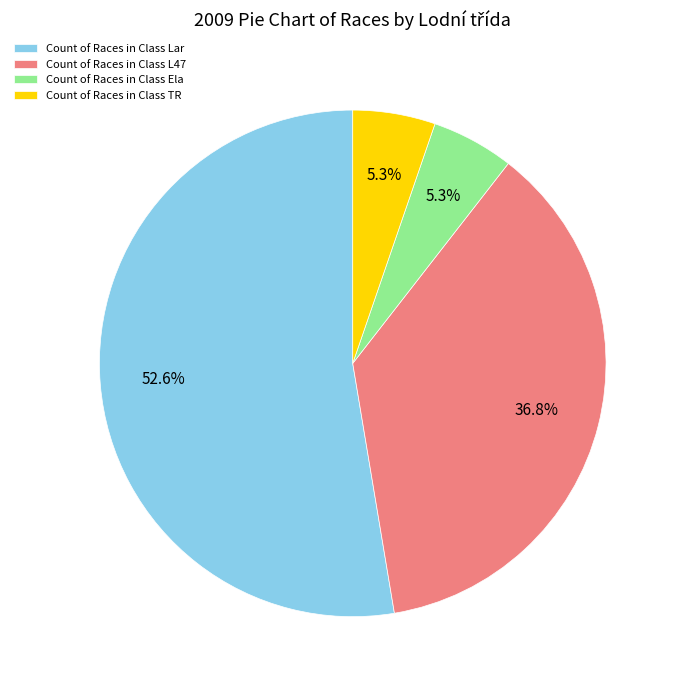

Combined, do Count of Races in Class L47 and Count of Races in Class Lar account for over 50%?

Yes